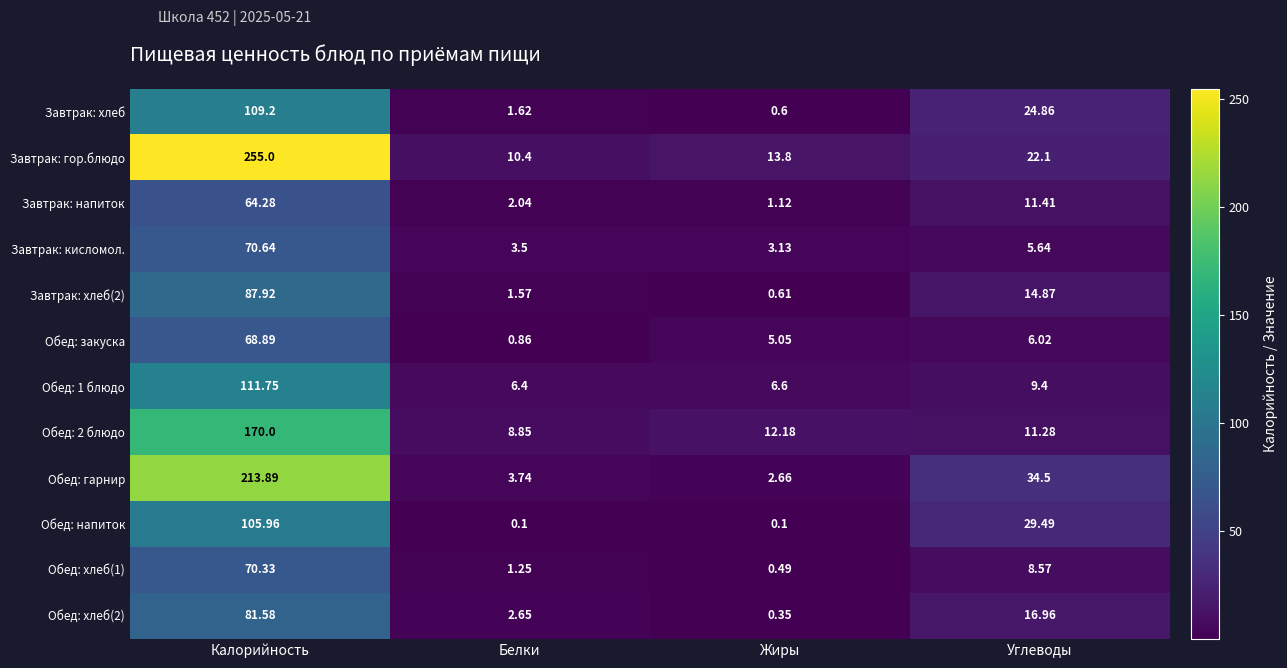

Where does the Завтрак: напиток series first go above 11?

Калорийность